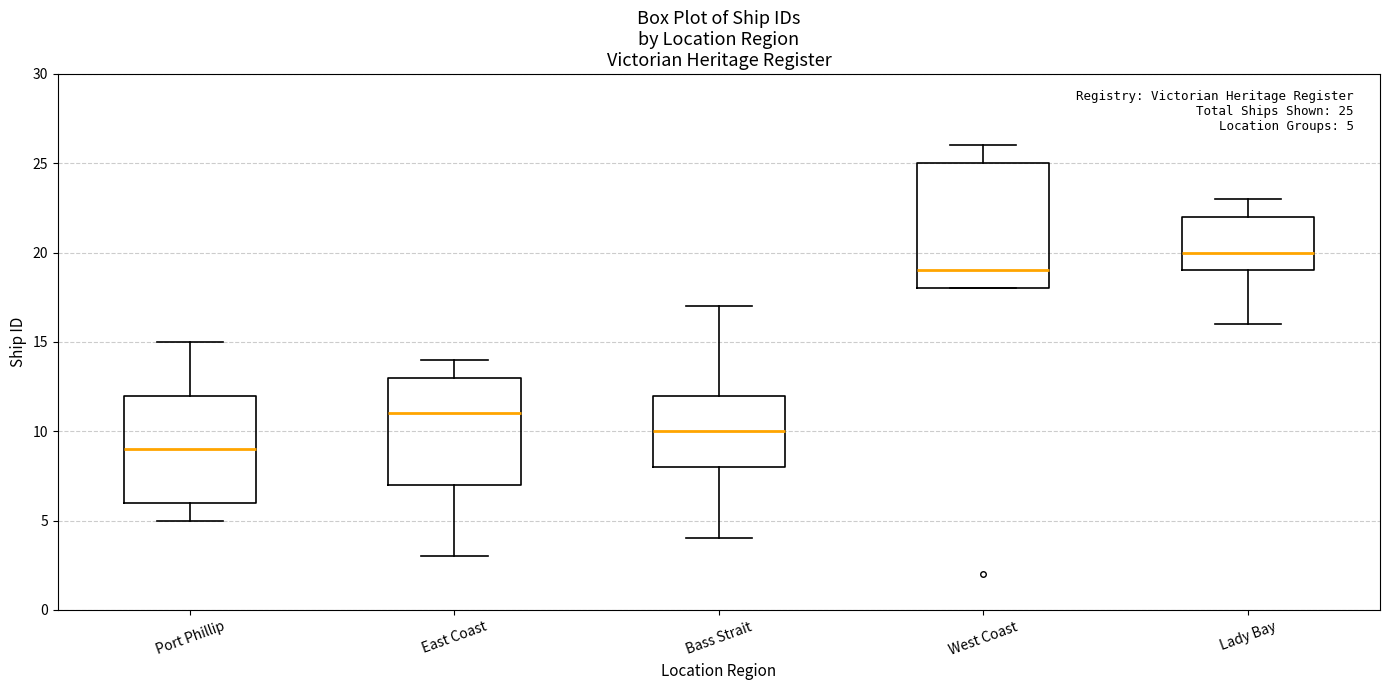

Which box is the tallest, from its lower edge to its upper edge?

West Coast